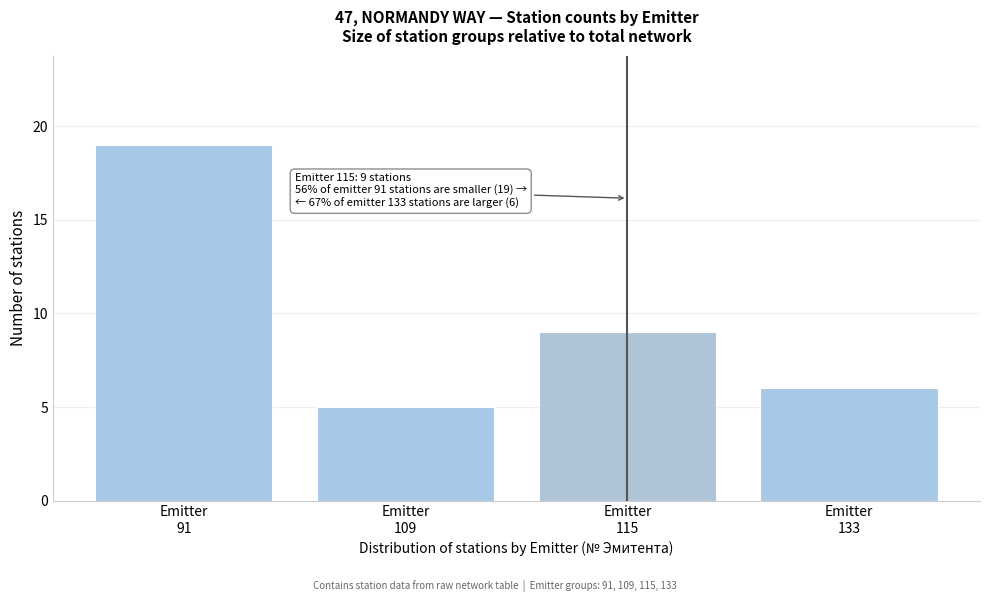

Reading left to right, extract all data points from this chart.

19	5	9	6